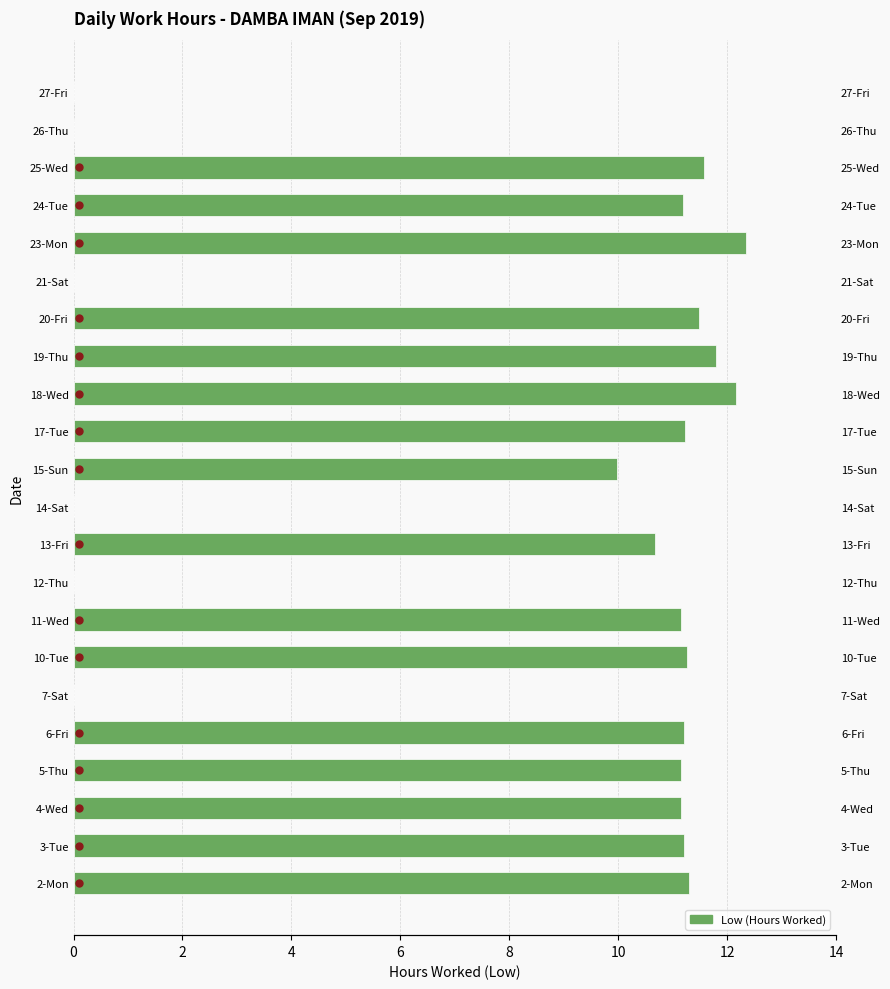

The value at 27-Fri is -4.4. True or false?

False